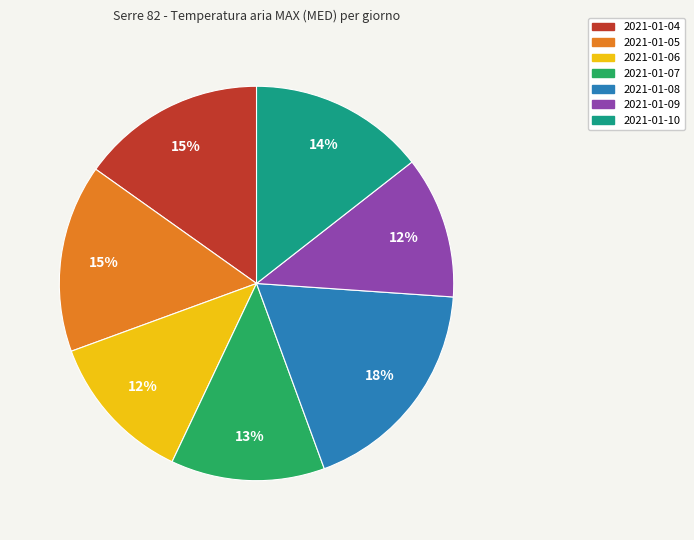

To the nearest percent, what is the combined percentage of 2021-01-08 and 2021-01-04?

33%